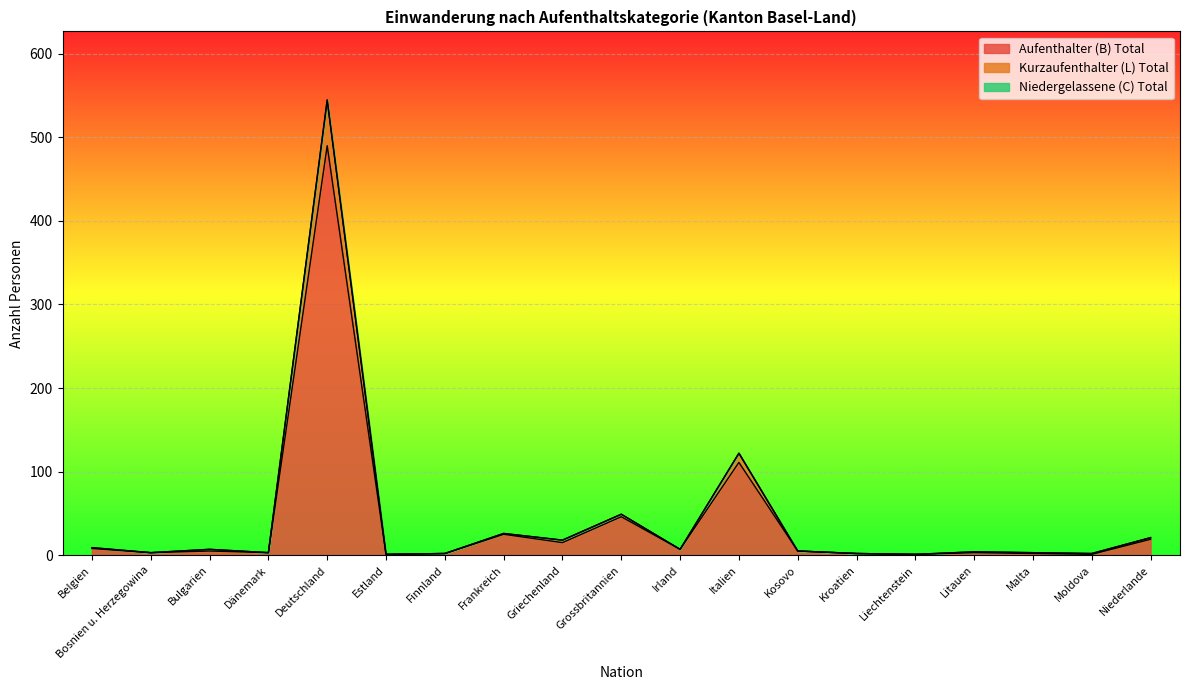

Which category has the lowest value across all series?

Estland